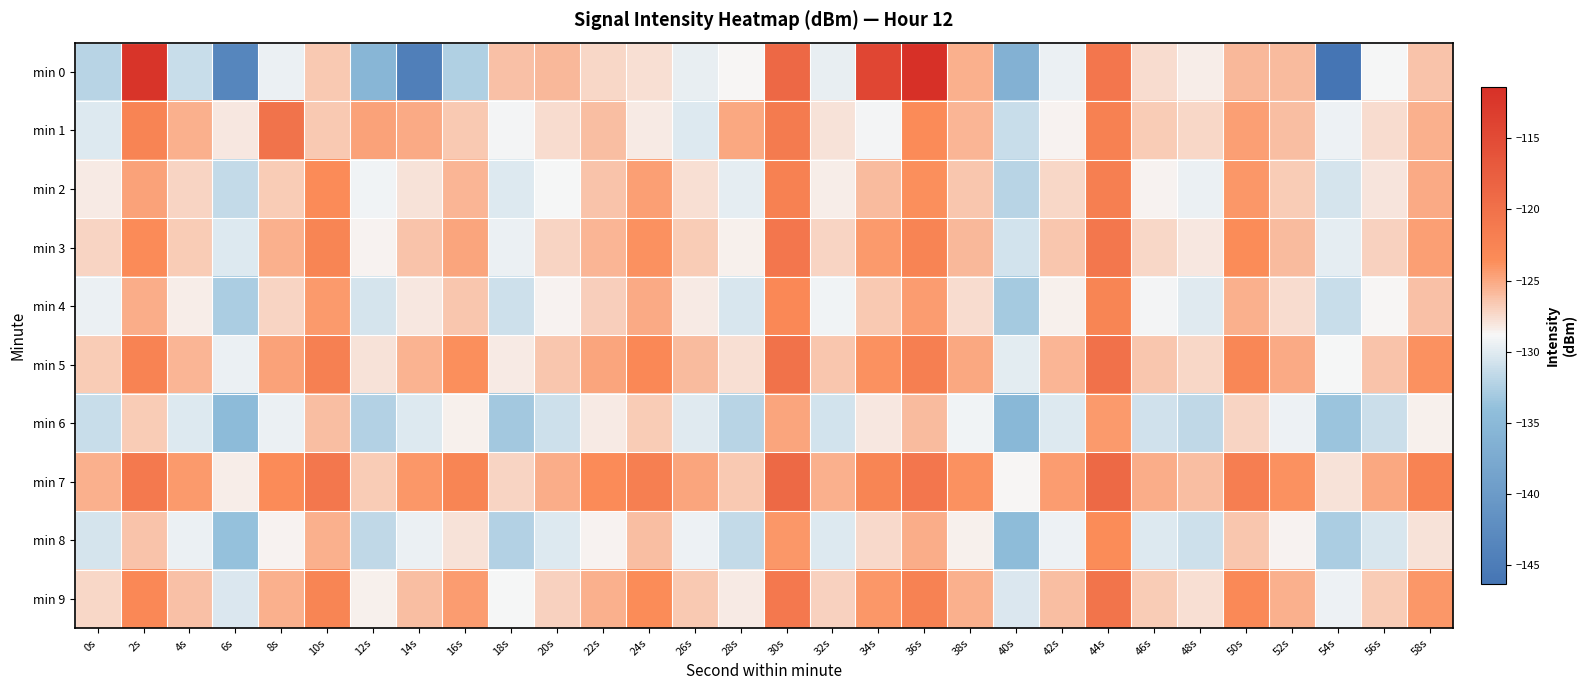

What is the minimum value shown in the chart?

-146.3